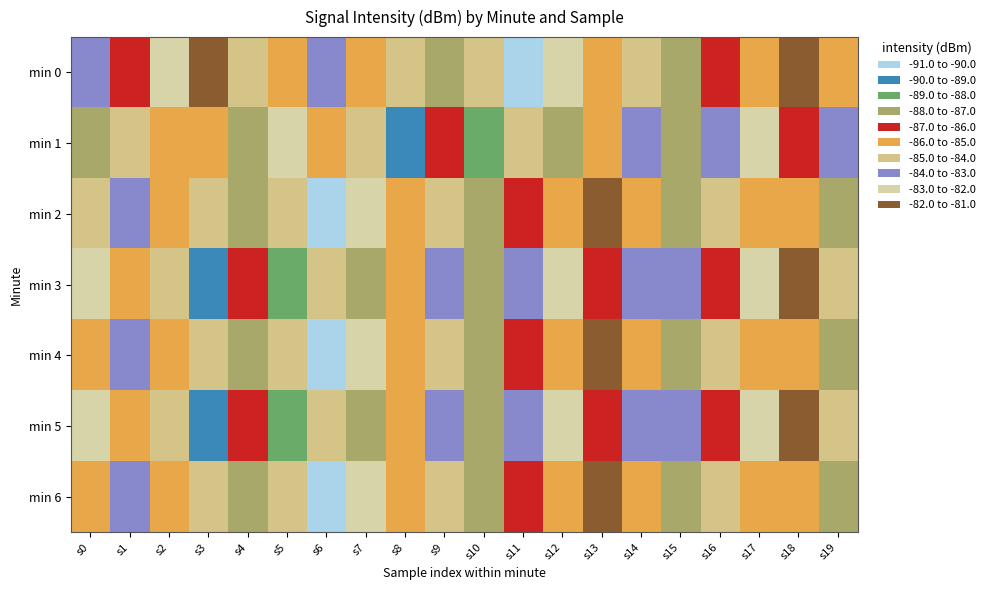

Reading left to right, extract all data points from this chart.

min 0: s0=-83.8	s1=-86.1	s2=-82.4	s3=-81.6	s4=-84.1	s5=-85.3	s6=-84.0	s7=-85.3	s8=-84.7	s9=-87.3	s10=-84.1	s11=-90.6	s12=-82.8	s13=-85.8	s14=-84.8	s15=-87.1	s16=-86.4	s17=-85.2	s18=-81.6	s19=-85.0
min 1: s0=-87.2	s1=-84.3	s2=-85.5	s3=-85.2	s4=-87.7	s5=-82.2	s6=-85.4	s7=-84.4	s8=-89.8	s9=-86.7	s10=-88.5	s11=-85.0	s12=-87.7	s13=-86.0	s14=-83.5	s15=-87.3	s16=-83.7	s17=-83.0	s18=-86.9	s19=-83.4
min 2: s0=-84.1	s1=-84.0	s2=-85.3	s3=-84.7	s4=-87.3	s5=-84.1	s6=-90.6	s7=-82.8	s8=-85.8	s9=-84.8	s10=-87.1	s11=-86.4	s12=-85.2	s13=-81.6	s14=-85.0	s15=-87.2	s16=-84.3	s17=-85.5	s18=-85.2	s19=-87.7
min 3: s0=-82.2	s1=-85.4	s2=-84.4	s3=-89.8	s4=-86.7	s5=-88.5	s6=-85.0	s7=-87.7	s8=-86.0	s9=-83.5	s10=-87.3	s11=-83.7	s12=-83.0	s13=-86.9	s14=-83.4	s15=-83.8	s16=-86.1	s17=-82.4	s18=-81.6	s19=-84.1
min 4: s0=-85.3	s1=-84.0	s2=-85.3	s3=-84.7	s4=-87.3	s5=-84.1	s6=-90.6	s7=-82.8	s8=-85.8	s9=-84.8	s10=-87.1	s11=-86.4	s12=-85.2	s13=-81.6	s14=-85.0	s15=-87.2	s16=-84.3	s17=-85.5	s18=-85.2	s19=-87.7
min 5: s0=-82.2	s1=-85.4	s2=-84.4	s3=-89.8	s4=-86.7	s5=-88.5	s6=-85.0	s7=-87.7	s8=-86.0	s9=-83.5	s10=-87.3	s11=-83.7	s12=-83.0	s13=-86.9	s14=-83.4	s15=-83.8	s16=-86.1	s17=-82.4	s18=-81.6	s19=-84.1
min 6: s0=-85.3	s1=-84.0	s2=-85.3	s3=-84.7	s4=-87.3	s5=-84.1	s6=-90.6	s7=-82.8	s8=-85.8	s9=-84.8	s10=-87.1	s11=-86.4	s12=-85.2	s13=-81.6	s14=-85.0	s15=-87.2	s16=-84.3	s17=-85.5	s18=-85.2	s19=-87.7